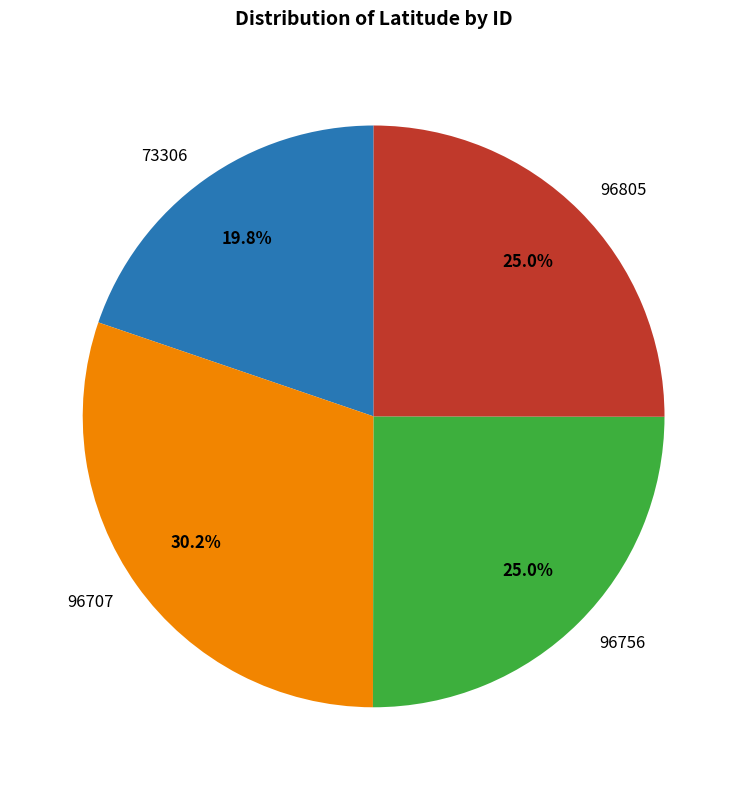

The 73306 slice represents 20% of the pie. True or false?

True